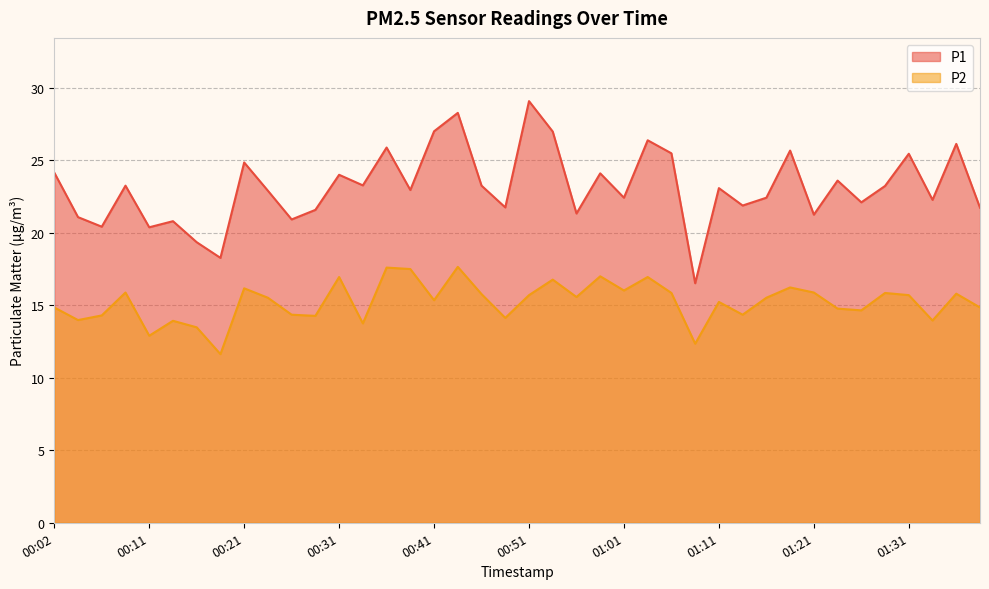

Does the chart display data point markers on the line(s)?

No